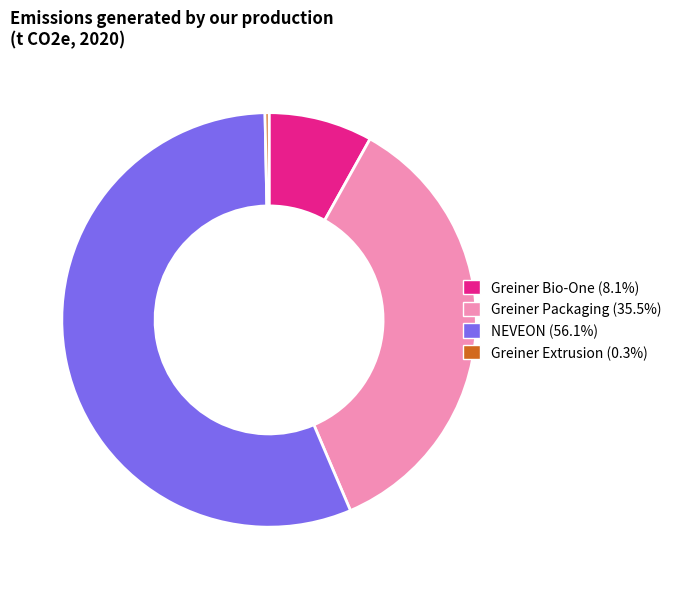

Which category accounts for the majority?

NEVEON